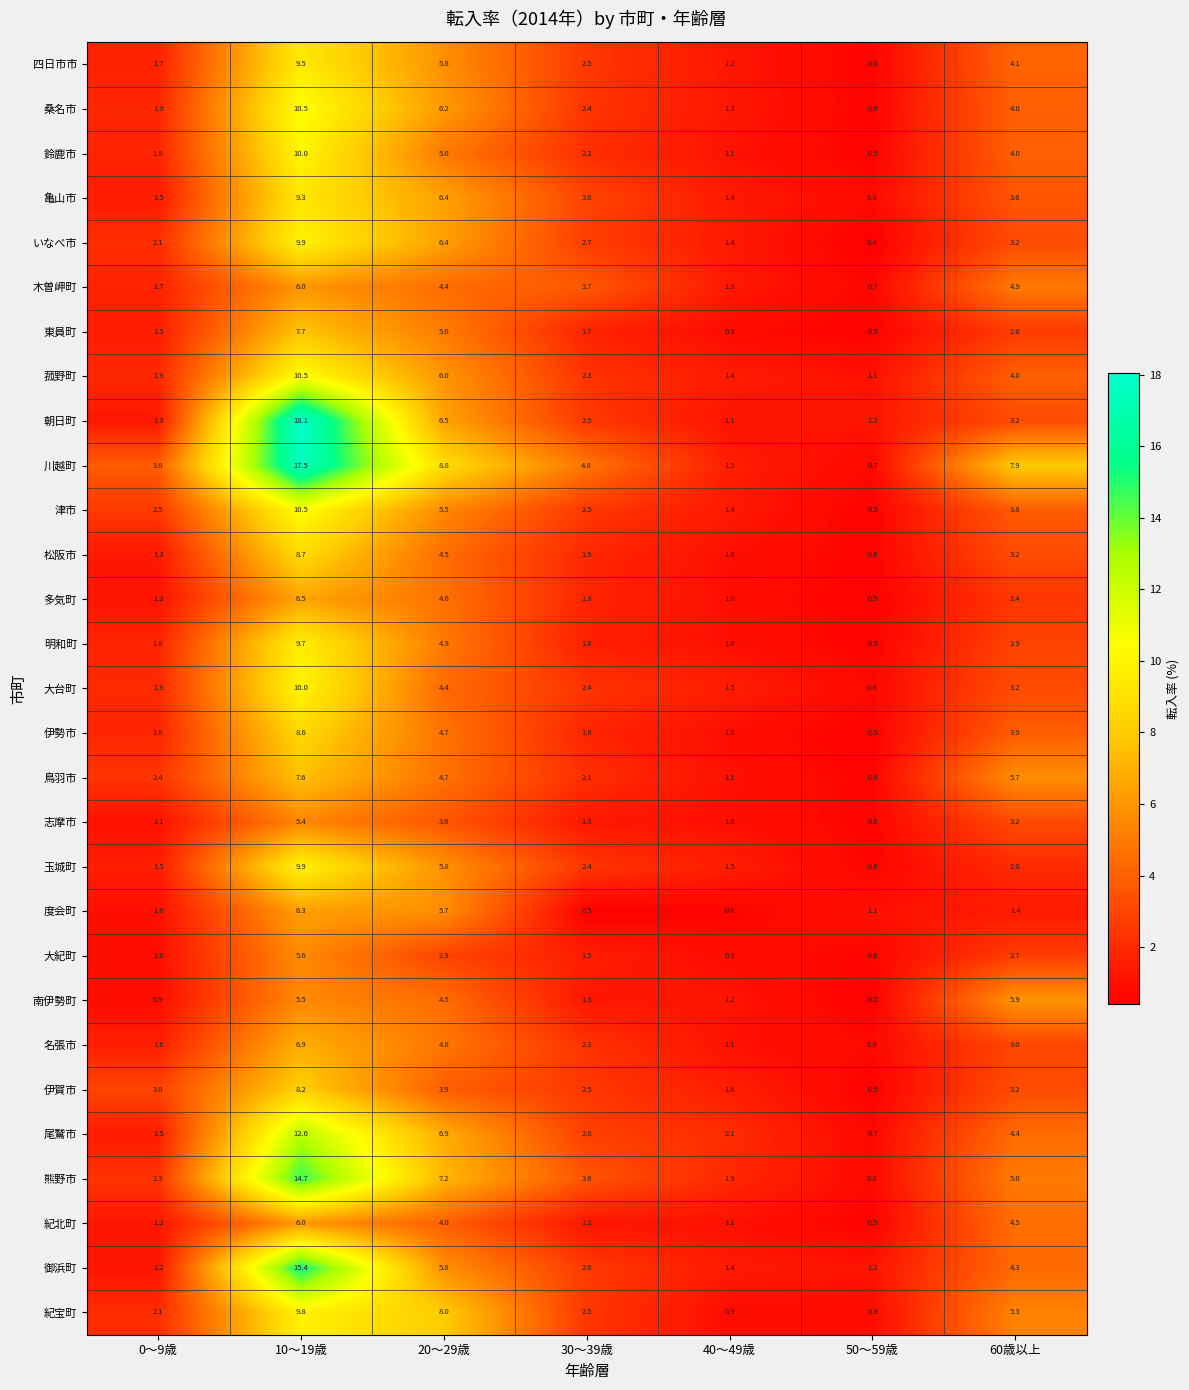

What is the spread (max minus min) of values at 40～49歳?

1.5